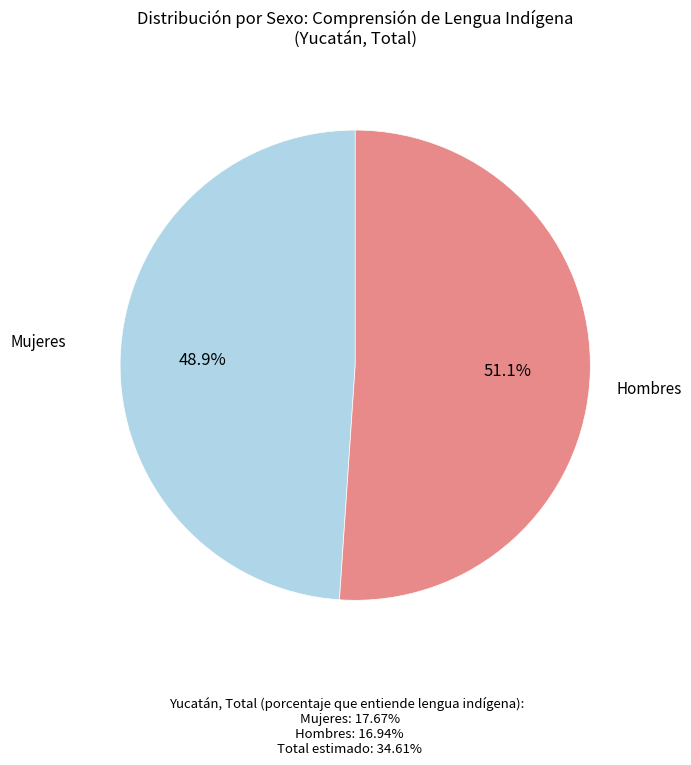

Is there any slice that represents more than half of the pie?

Yes